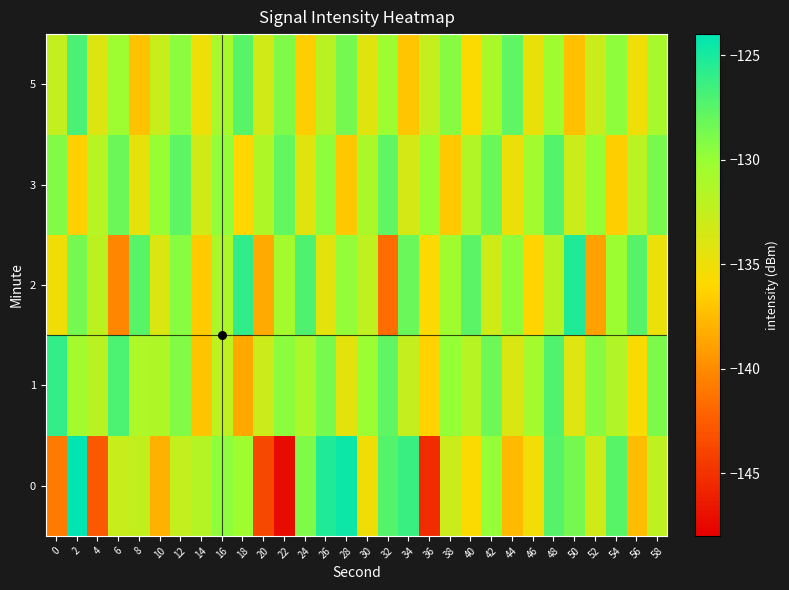

Rank the series by their maximum value, from lowest to highest.

3, 5, 1, 2, 0